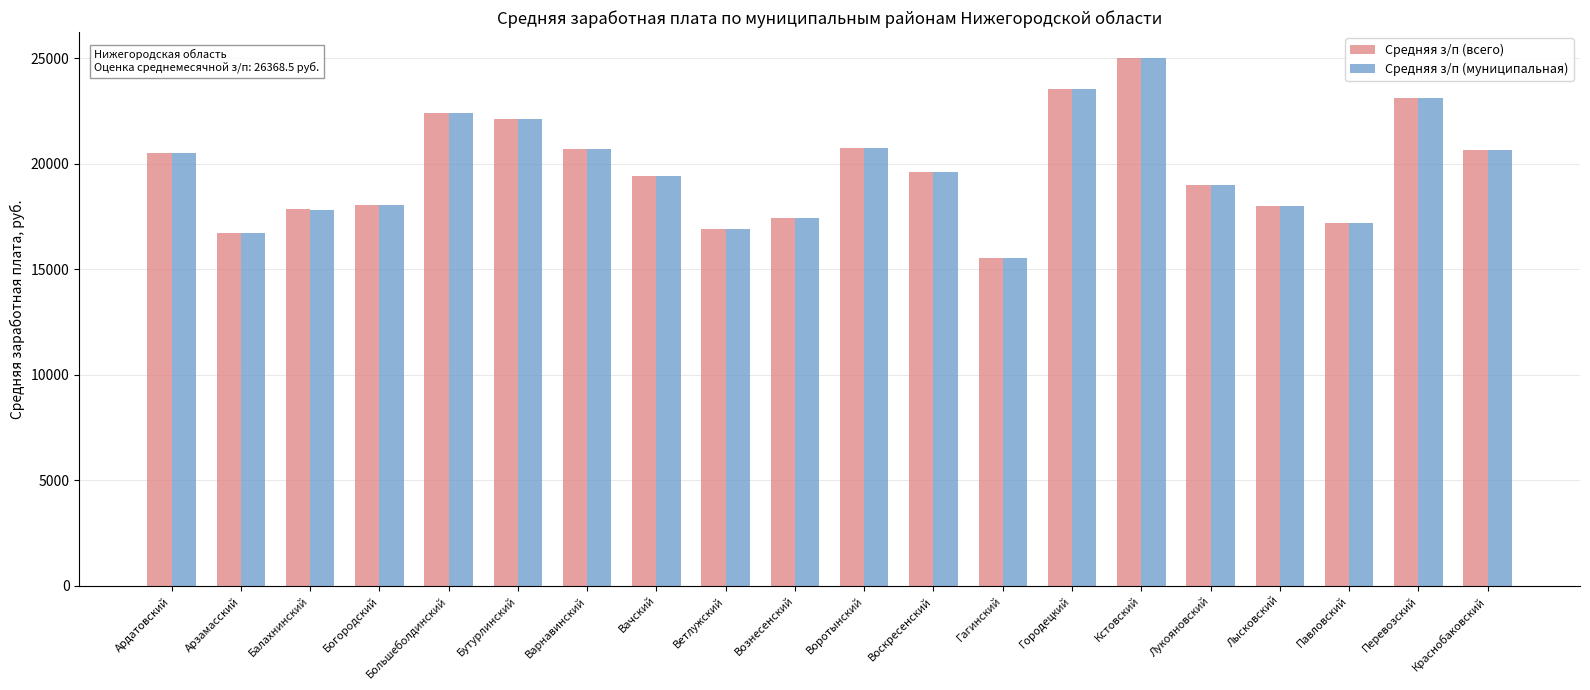

At which category is the sum across all series the highest?

Кстовский